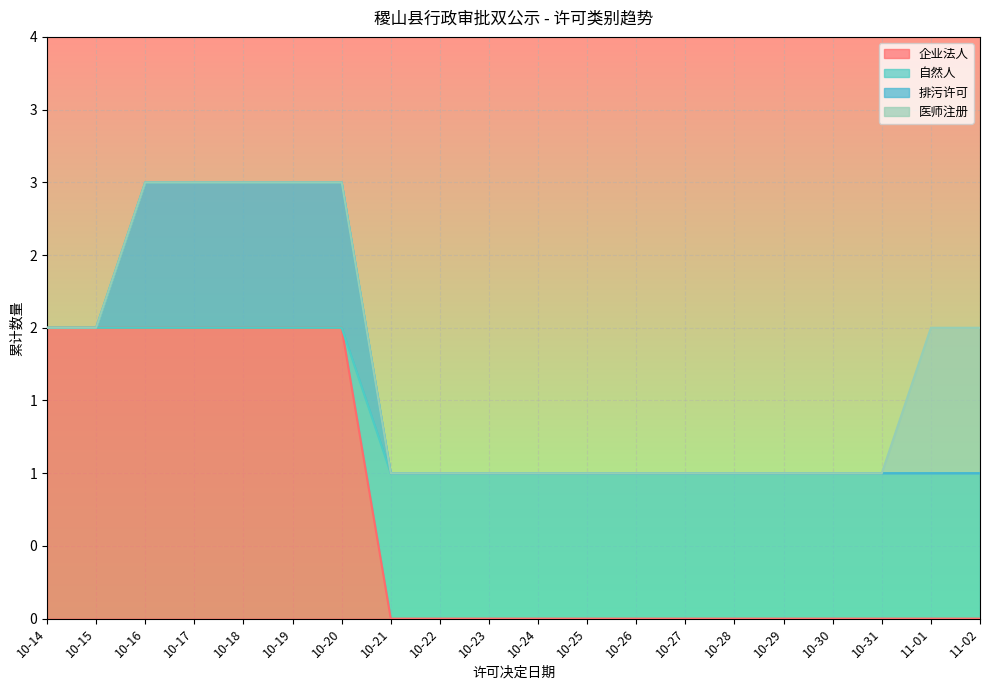

At which label is 企业法人 closest to 1?

10-14